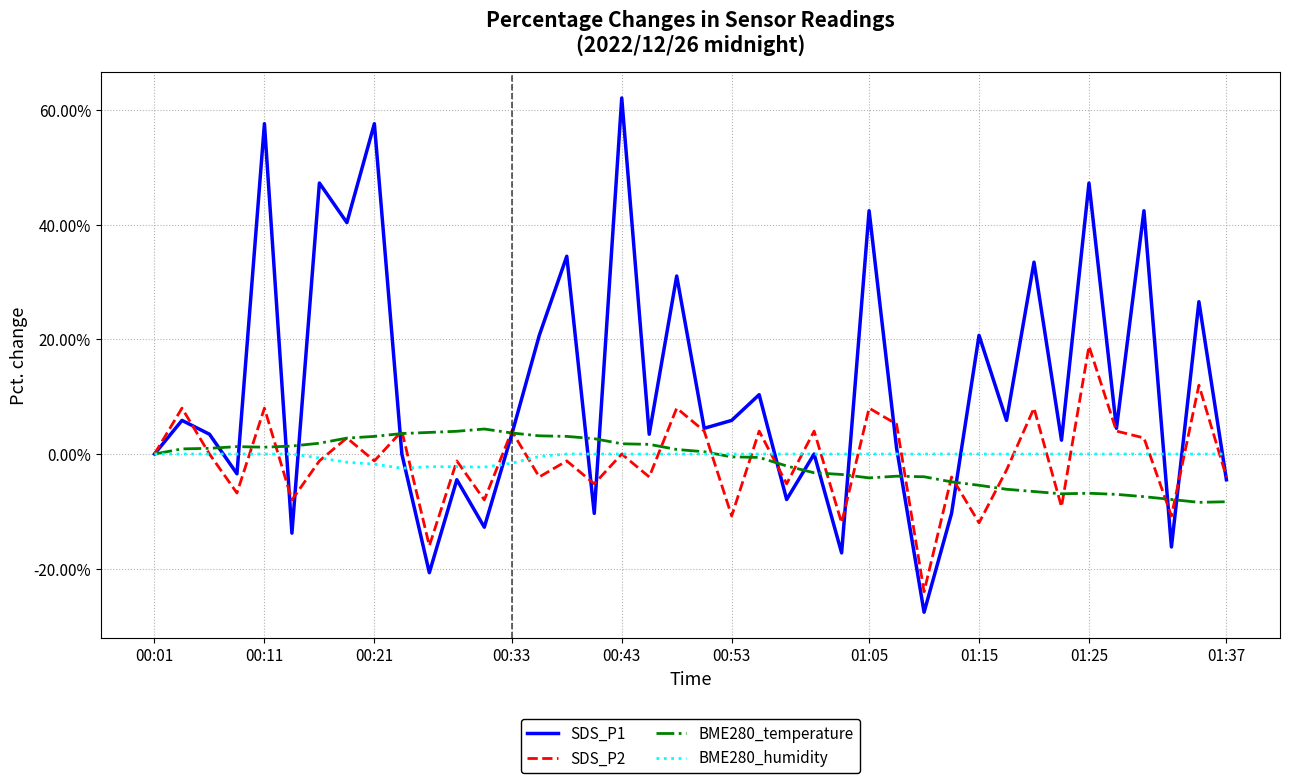

What is the lowest value of the SDS_P2 series?

-24.0